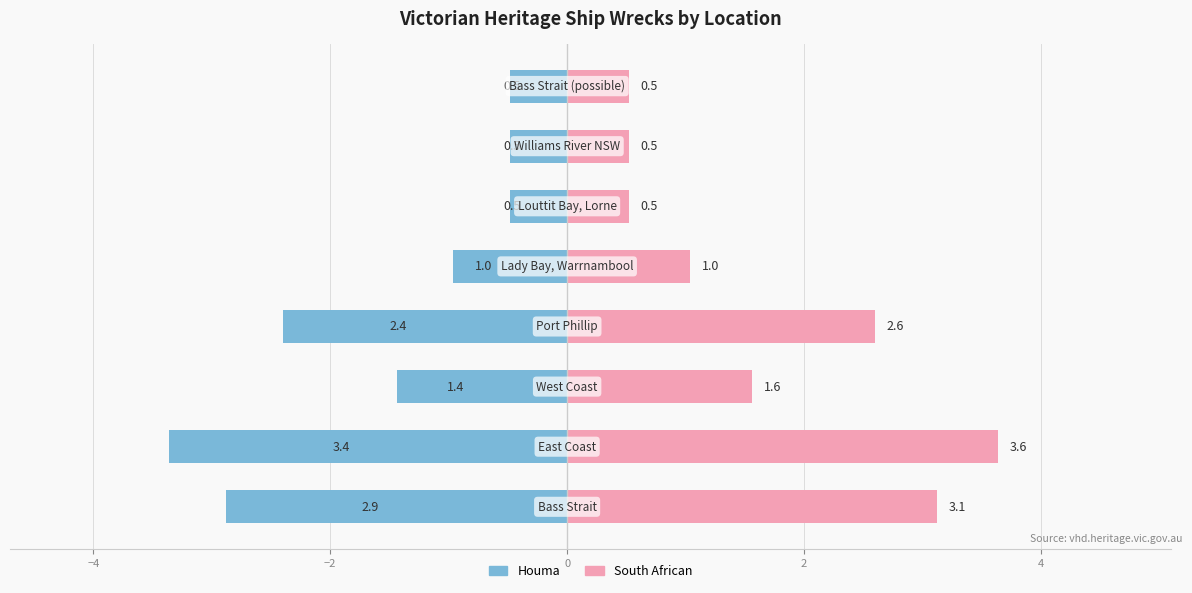

Reading left to right, what are all the values shown in this chart?

Houma: -2.9	-3.4	-1.4	-2.4	-1.0	-0.5	-0.5	-0.5
South African: 3.1	3.6	1.6	2.6	1.0	0.5	0.5	0.5